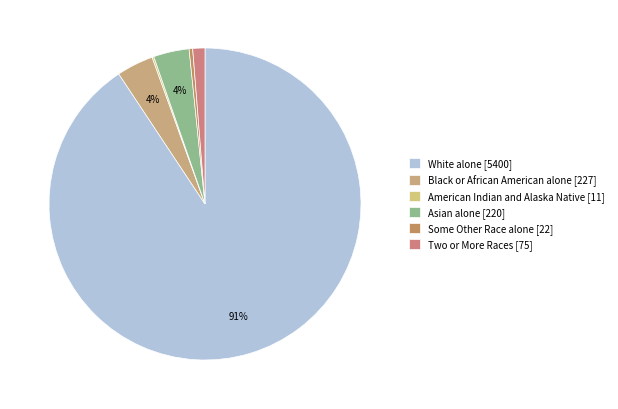

To the nearest percent, what is the average slice percentage?

17%